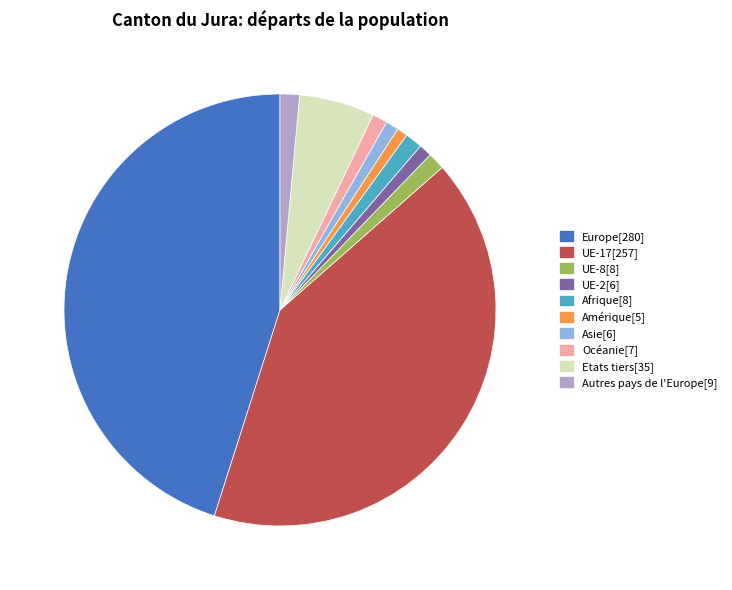

Does any single category account for the majority?

No